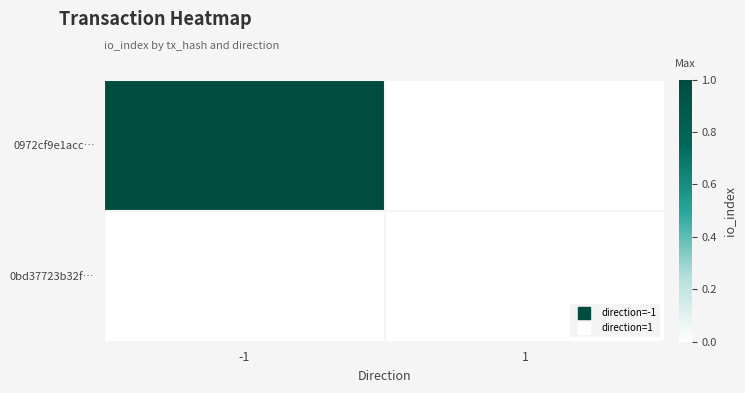

Reading right to left, extract all data points from this chart.

0972cf9e1acc…: 1=0	-1=1
0bd37723b32f…: 1=0	-1=0